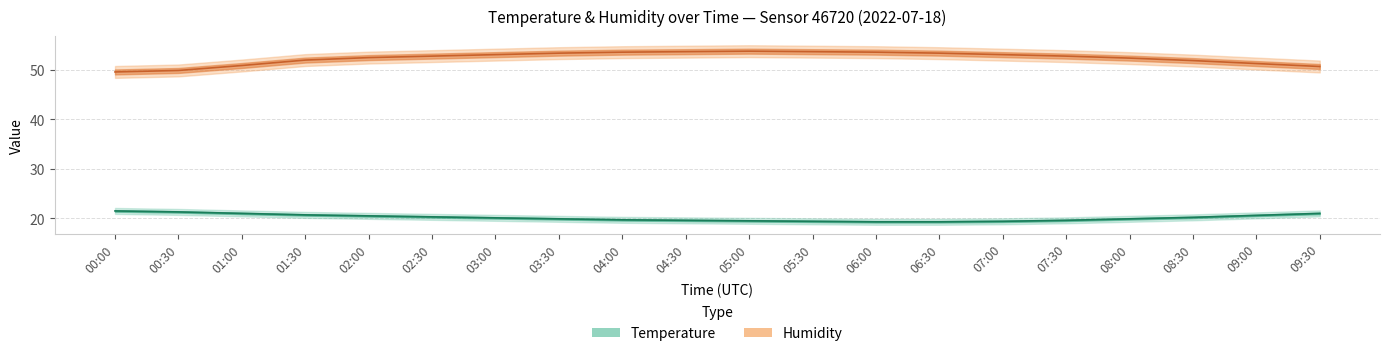

Reading left to right, extract all data points from this chart.

Humidity (line): 00:00=49.6	00:30=49.9	01:00=50.9	01:30=52.0	02:00=52.5	02:30=52.8	03:00=53.1	03:30=53.4	04:00=53.6	04:30=53.7	05:00=53.8	05:30=53.7	06:00=53.6	06:30=53.4	07:00=53.1	07:30=52.8	08:00=52.4	08:30=51.9	09:00=51.3	09:30=50.7
Temperature (line): 00:00=21.5	00:30=21.3	01:00=21.0	01:30=20.7	02:00=20.5	02:30=20.3	03:00=20.1	03:30=19.9	04:00=19.7	04:30=19.6	05:00=19.5	05:30=19.4	06:00=19.3	06:30=19.3	07:00=19.4	07:30=19.6	08:00=19.9	08:30=20.2	09:00=20.6	09:30=21.0